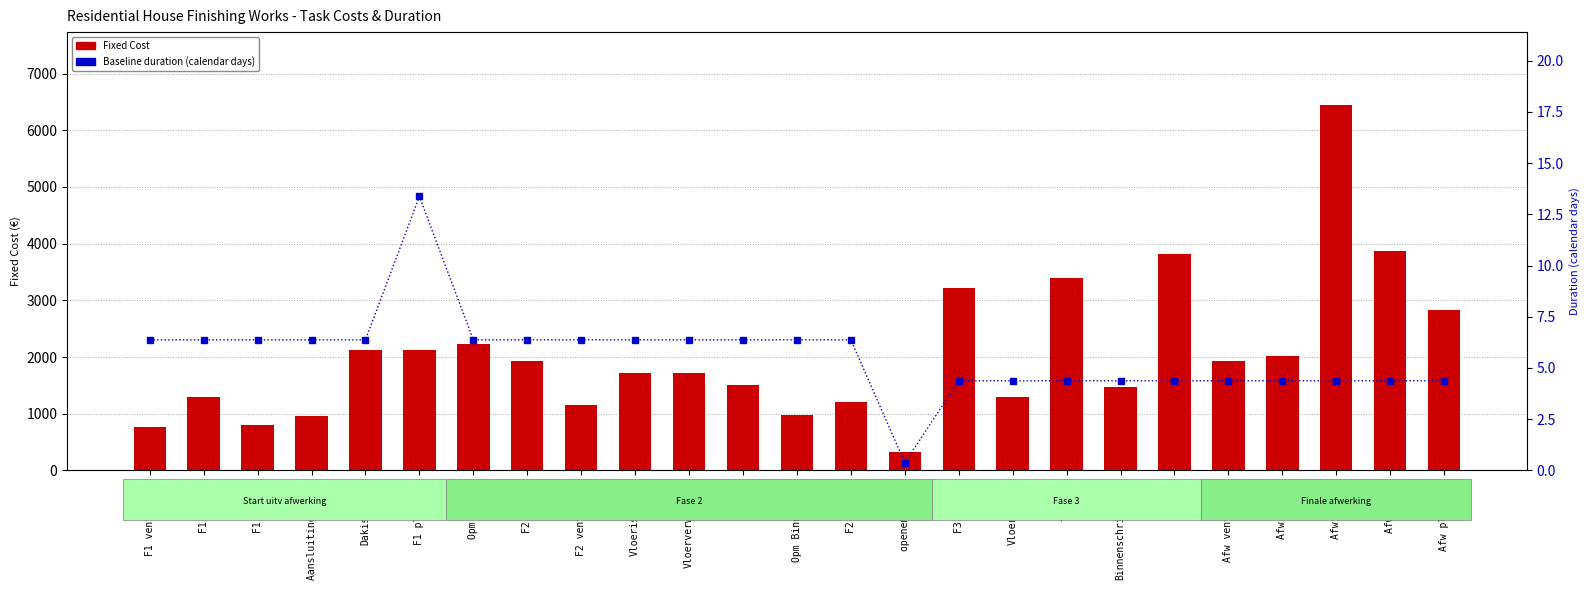

Does the chart contain stacked bars?

No